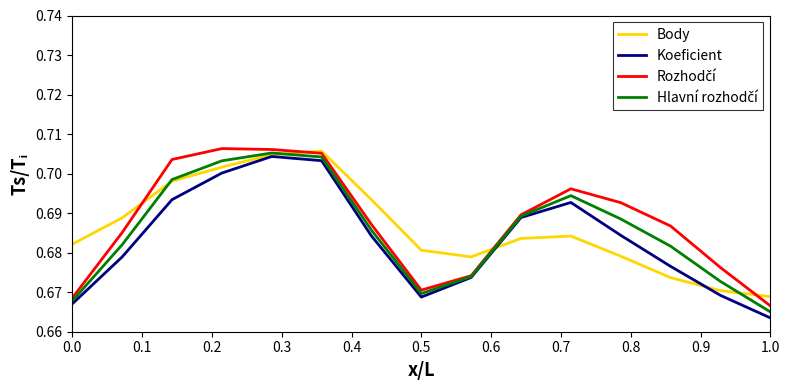

At how many categories does at least one series exceed 0?

15